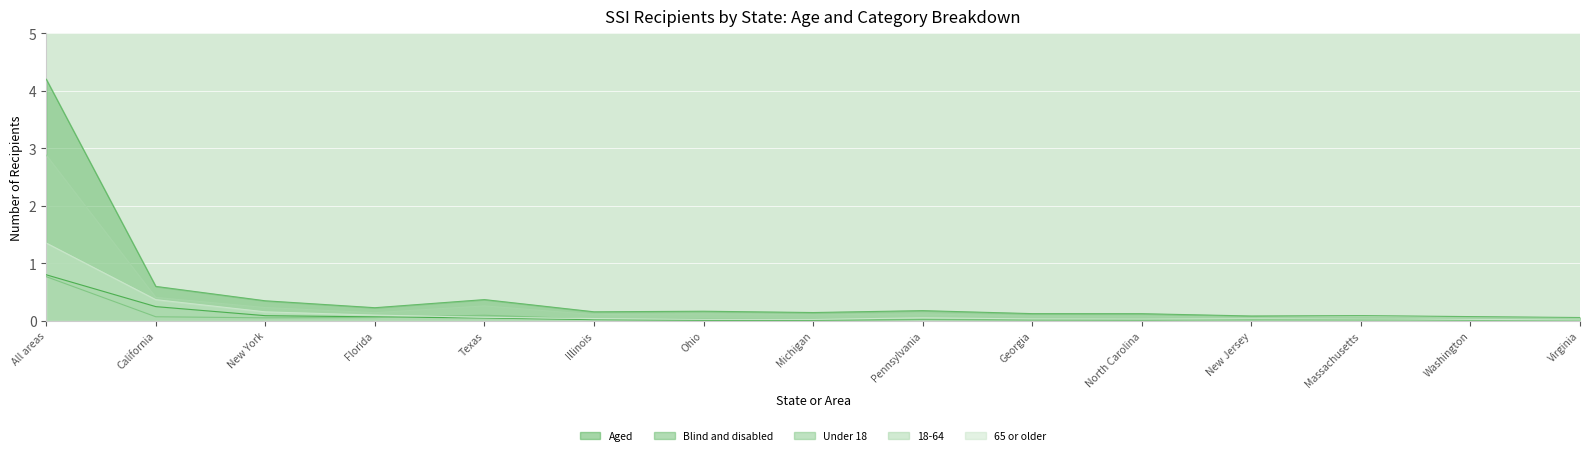

Reading left to right, what are all the values shown in this chart?

Aged: 0.8	0.2	0.1	0.1	0.0	0.0	0.0	0.0	0.0	0.0	0.0	0.0	0.0	0.0	0.0
Blind and disabled: 4.2	0.6	0.3	0.2	0.4	0.2	0.2	0.1	0.2	0.1	0.1	0.1	0.1	0.1	0.1
Under 18: 0.8	0.1	0.1	0.1	0.1	0.0	0.0	0.0	0.0	0.0	0.0	0.0	0.0	0.0	0.0
18-64: 2.9	0.4	0.2	0.1	0.3	0.1	0.1	0.1	0.1	0.1	0.1	0.1	0.1	0.1	0.0
65 or older: 1.4	0.4	0.2	0.1	0.1	0.0	0.0	0.0	0.1	0.0	0.0	0.0	0.0	0.0	0.0